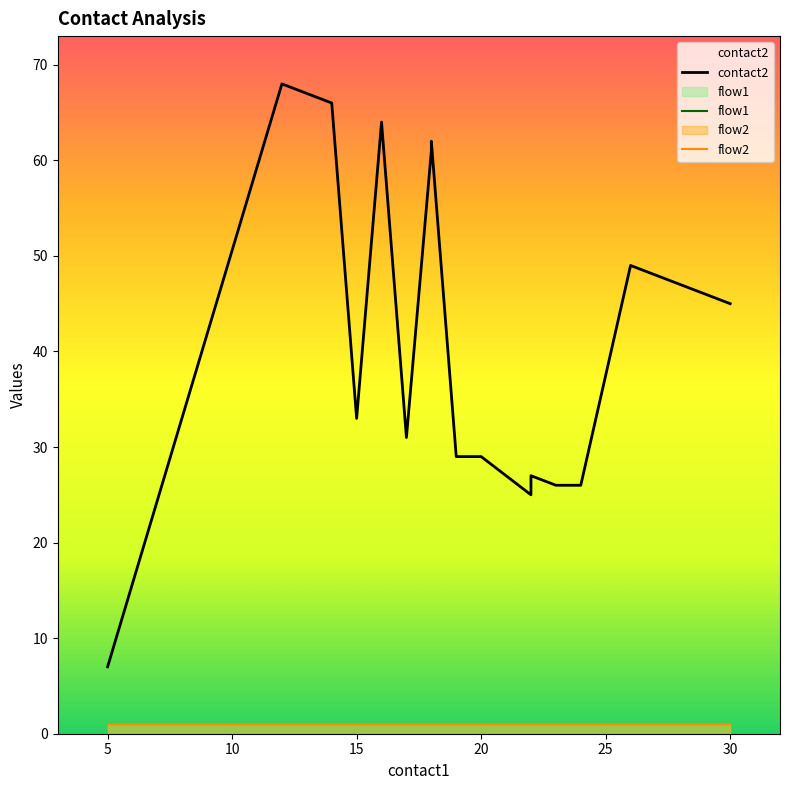

Rank the series by their maximum value, from lowest to highest.

flow1, flow2, contact2